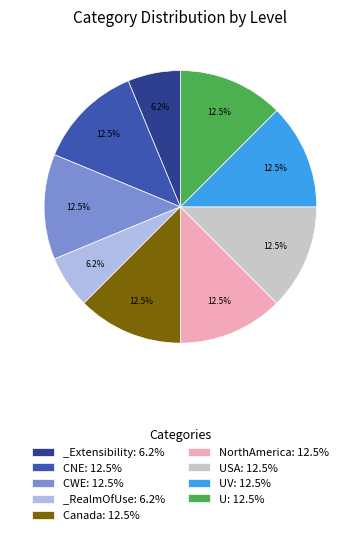

What is the ratio of the value at CWE: 12.5% to the value at CNE: 12.5%?

1.0